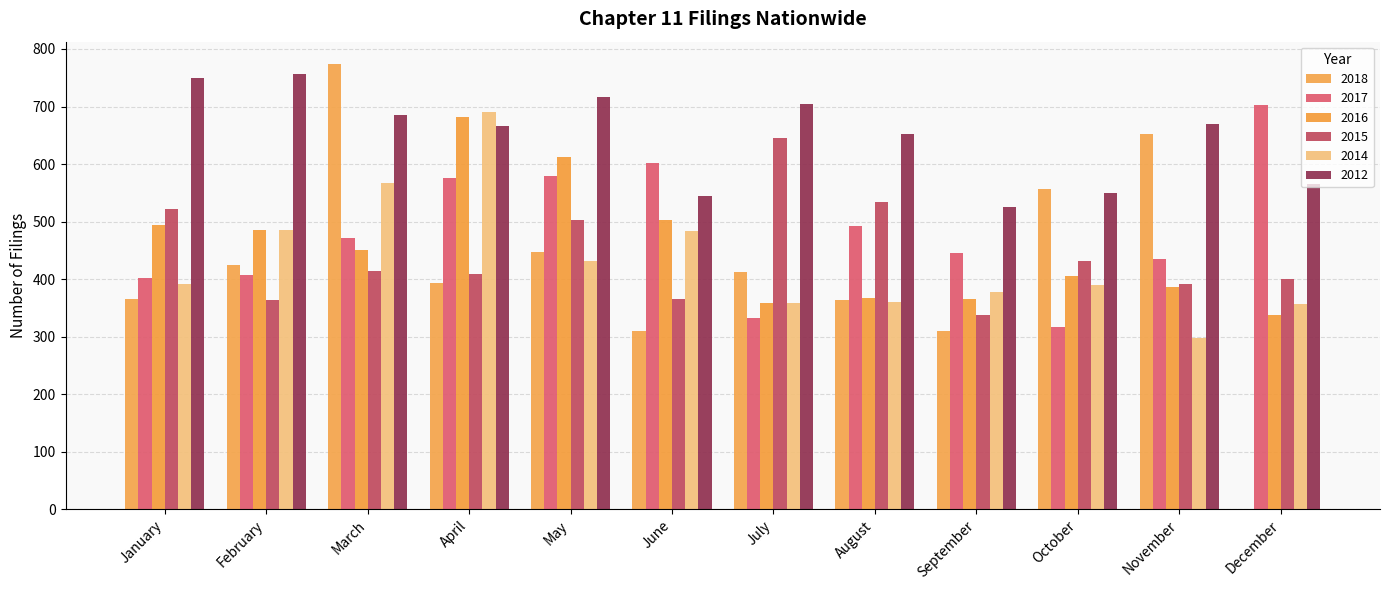

What is the approximate value of 2015 at January, to the nearest 50?

500